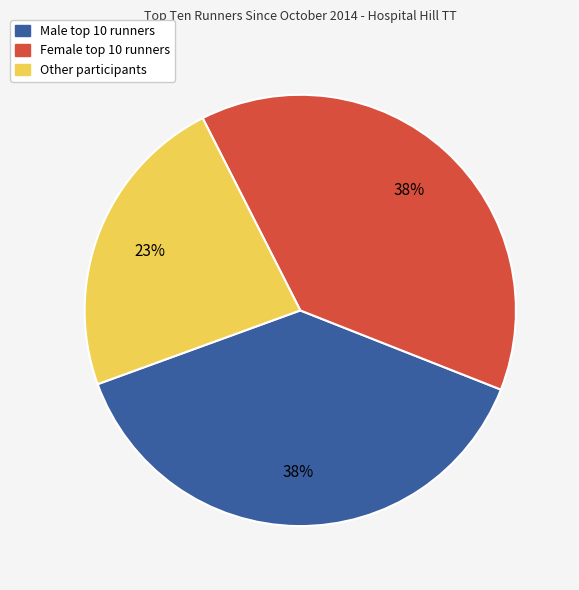

What percentage is the Other participants slice, to the nearest percent?

23%